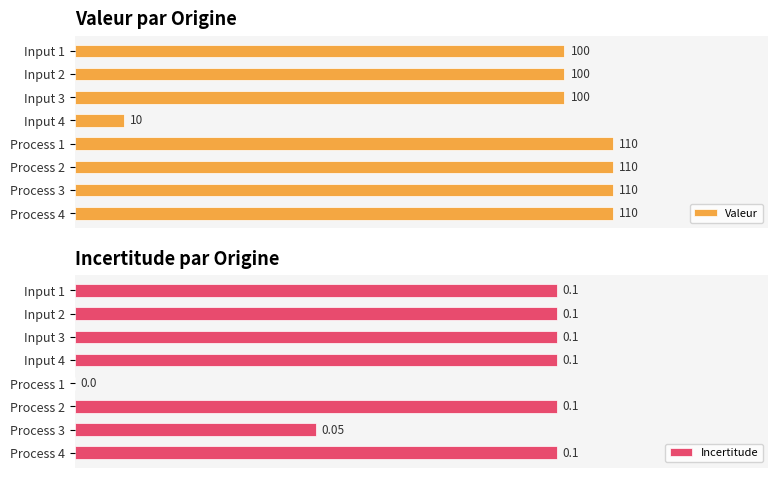

Which series has the largest total across all categories?

Valeur